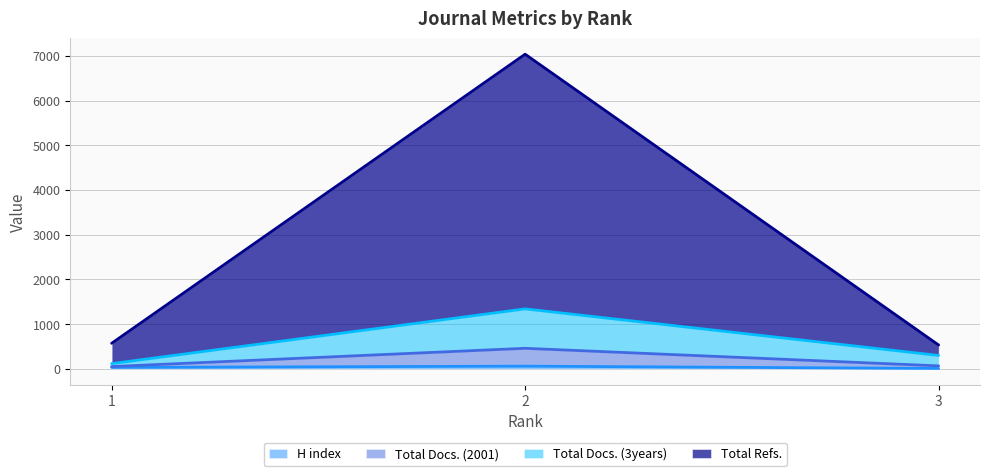

Does the chart have visible grid lines?

Yes